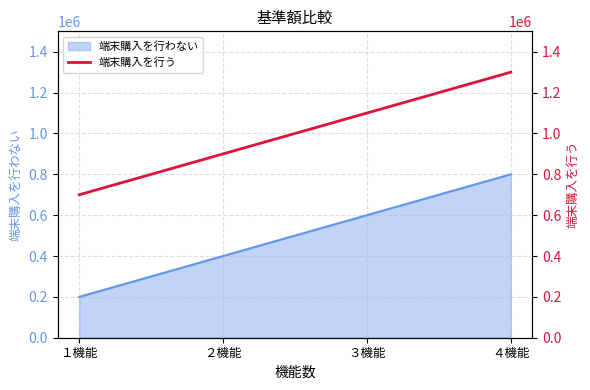

Reading left to right, extract all data points from this chart.

１機能=700000	２機能=900000	３機能=1100000	４機能=1300000